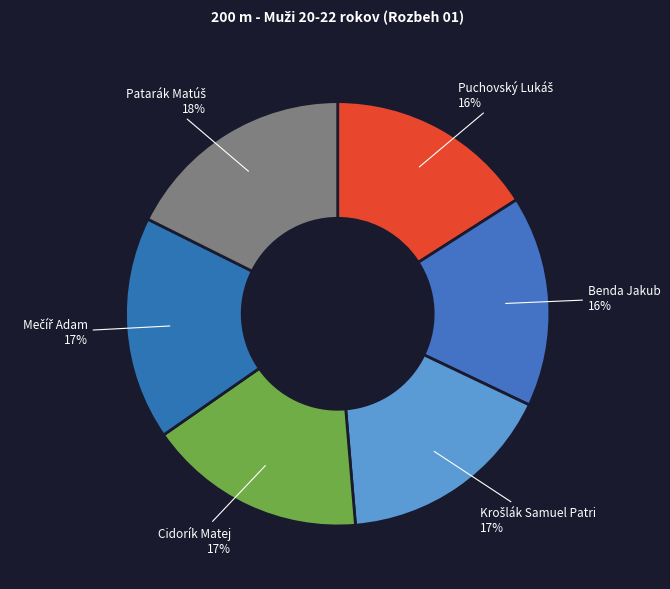

To the nearest percent, what is the difference between the largest and smallest slice percentages?

2%